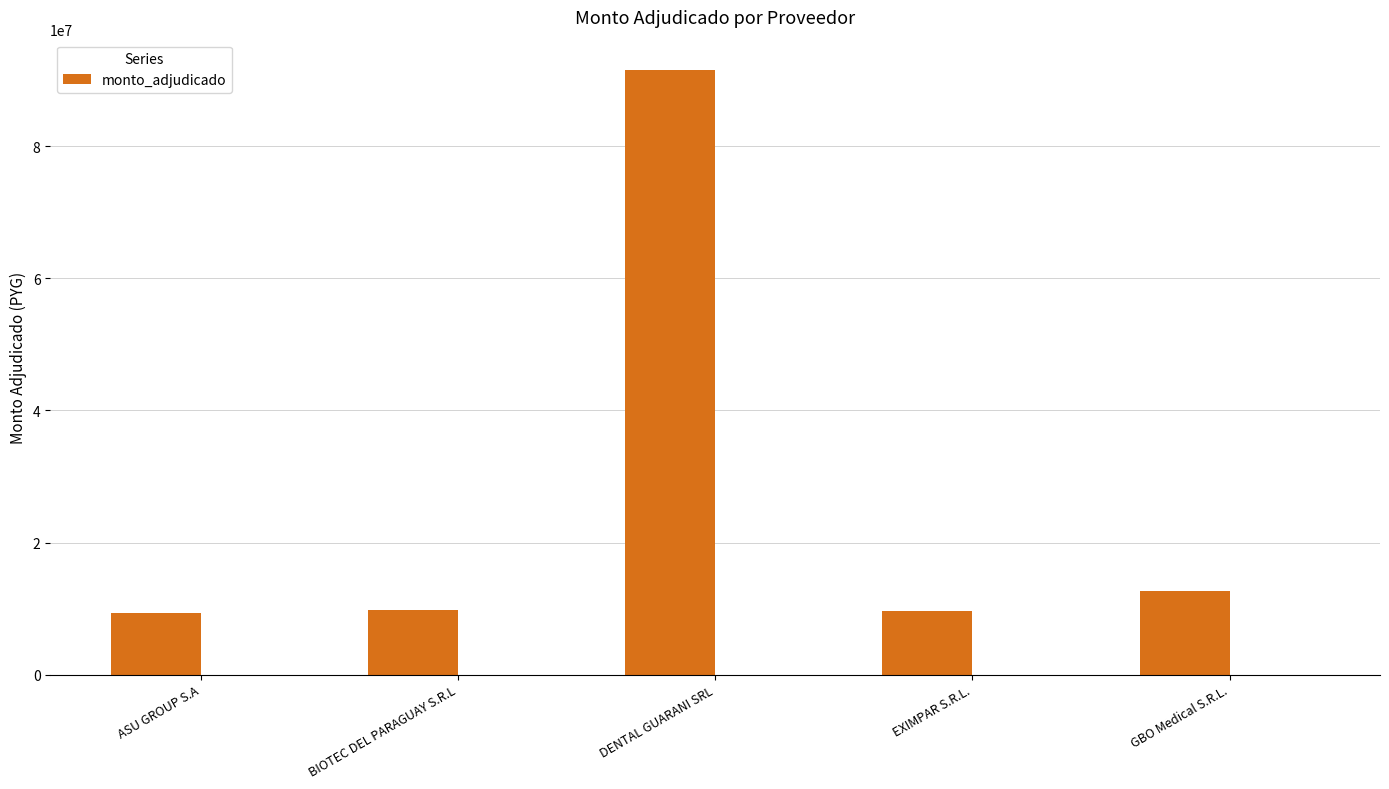

What position from the right is BIOTEC DEL PARAGUAY S.R.L?

4